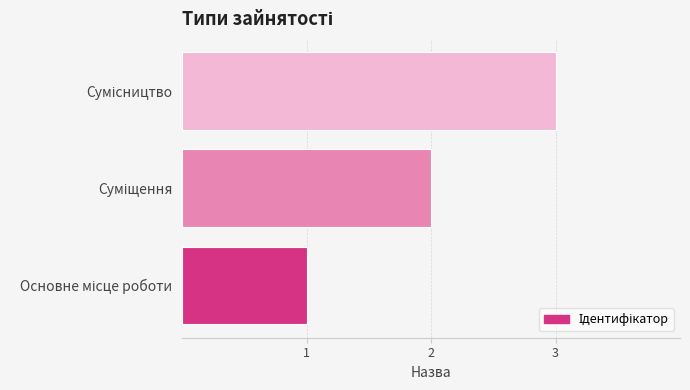

What is the sum of all values?

6